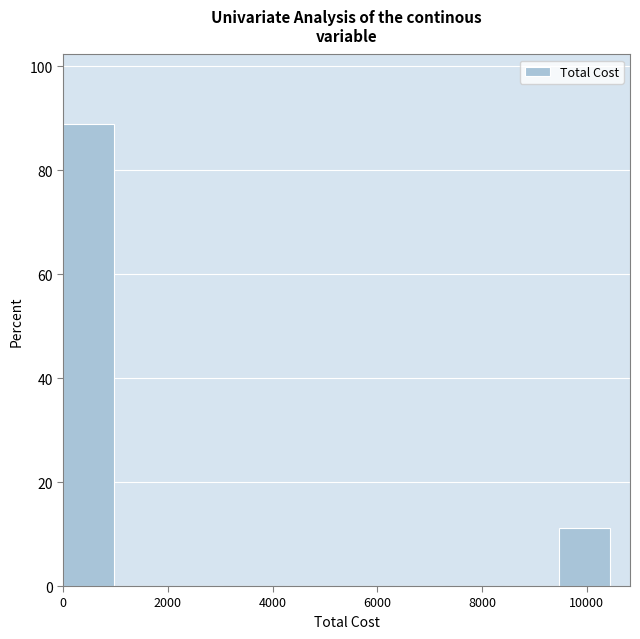

Which range on the x-axis has the tallest bar?

0 to 1000